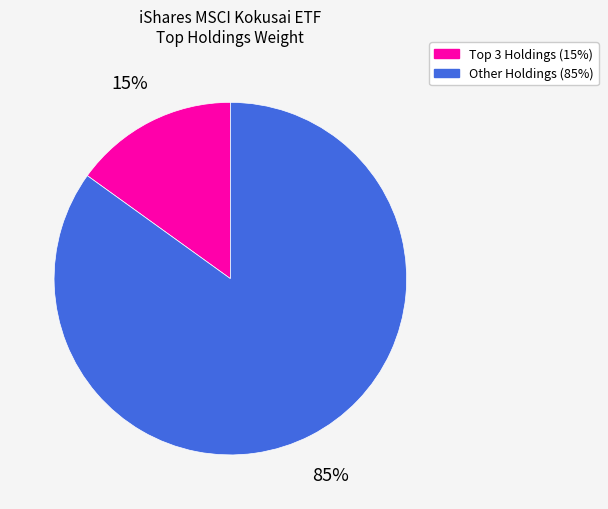

Is there any slice that represents more than half of the pie?

Yes